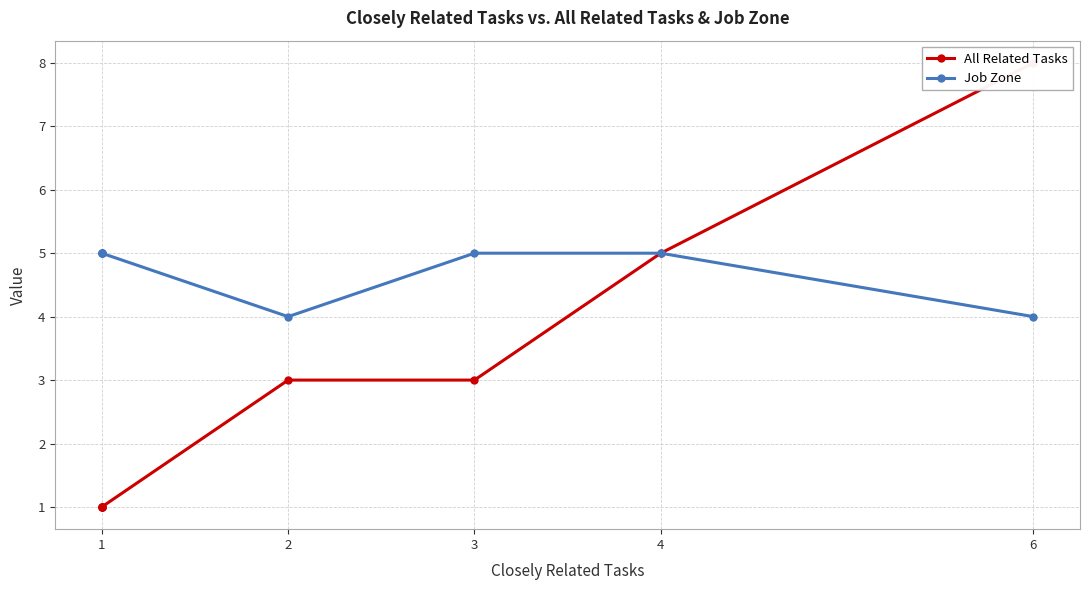

Is the value of All Related Tasks at 3 greater than the value of Job Zone at 4?

No